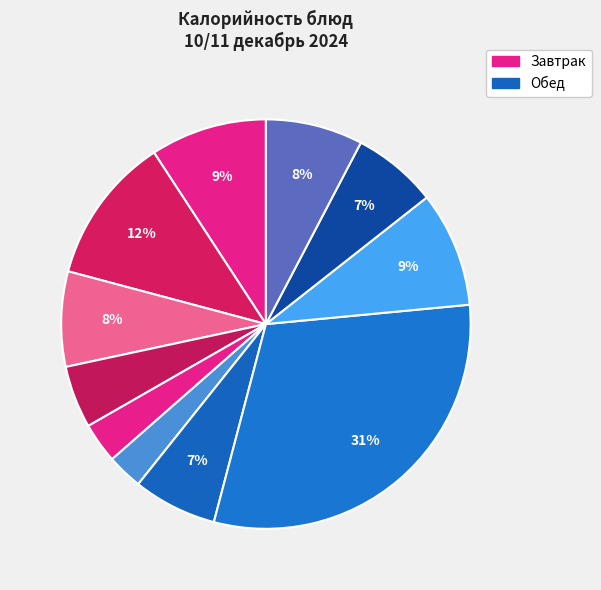

Count the number of slices in the pie.

11